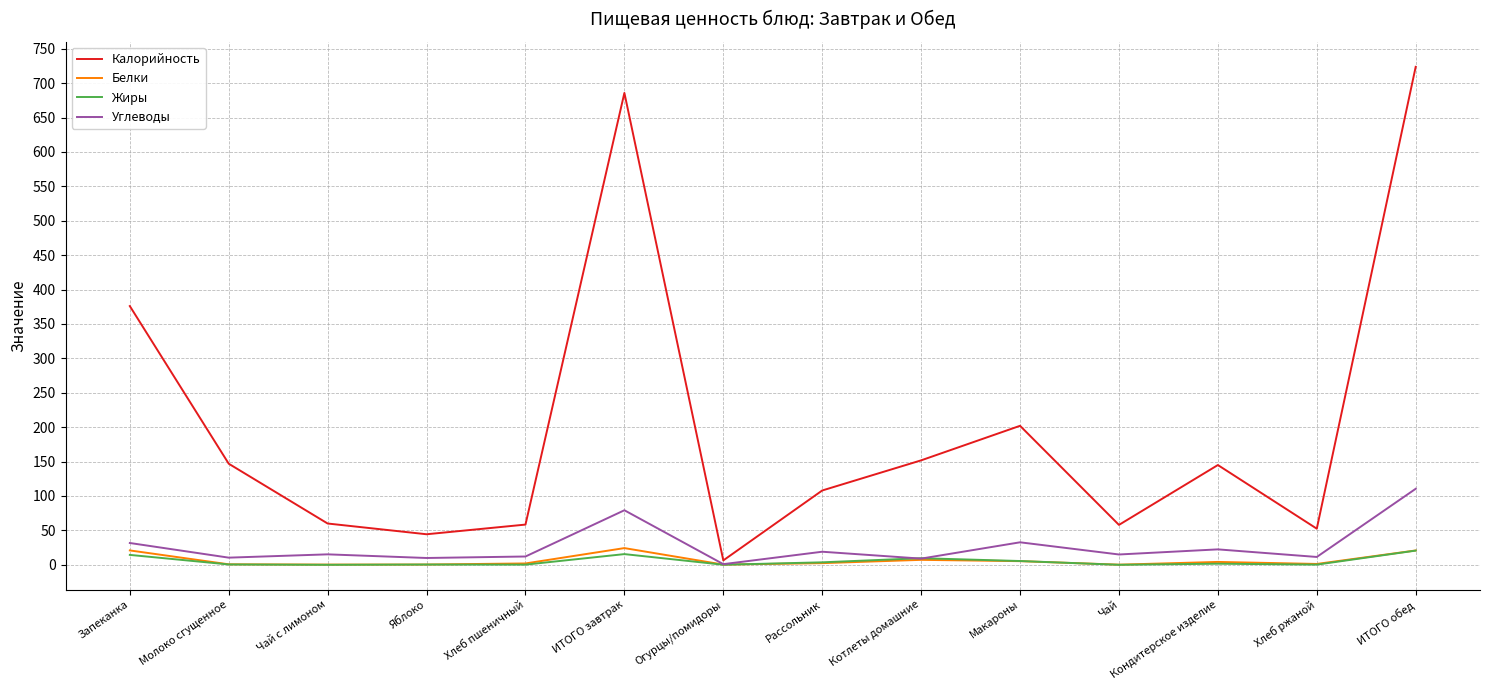

The value of Калорийность at Макароны is 202.0. True or false?

True